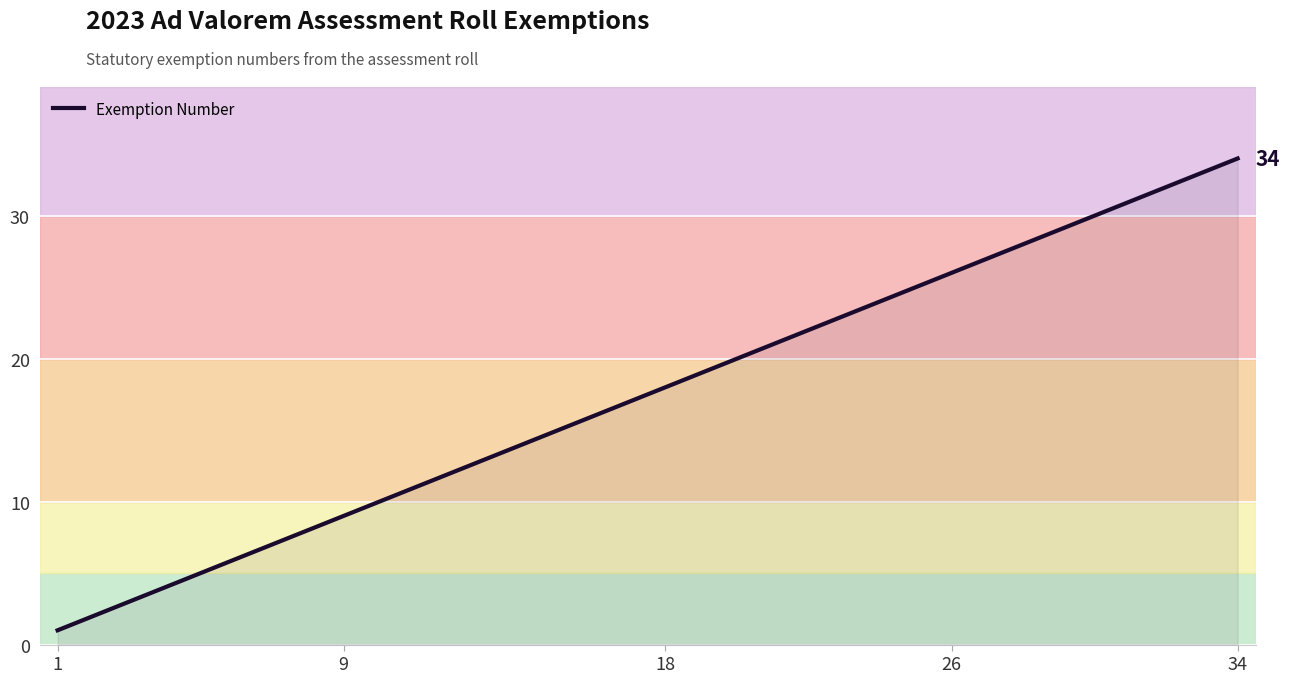

What is the maximum value shown in the chart?

34